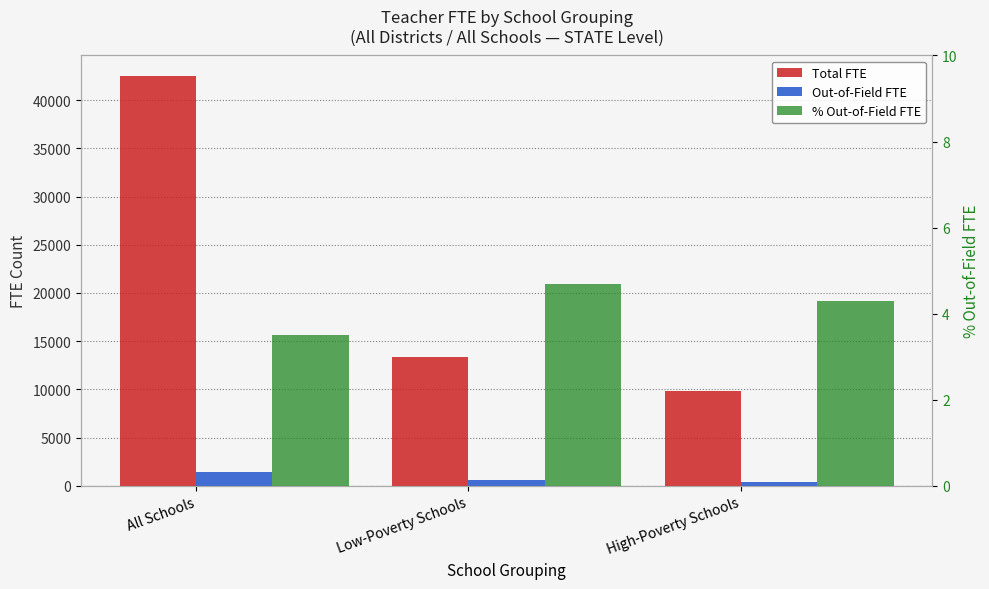

How many series are shown in this chart?

3